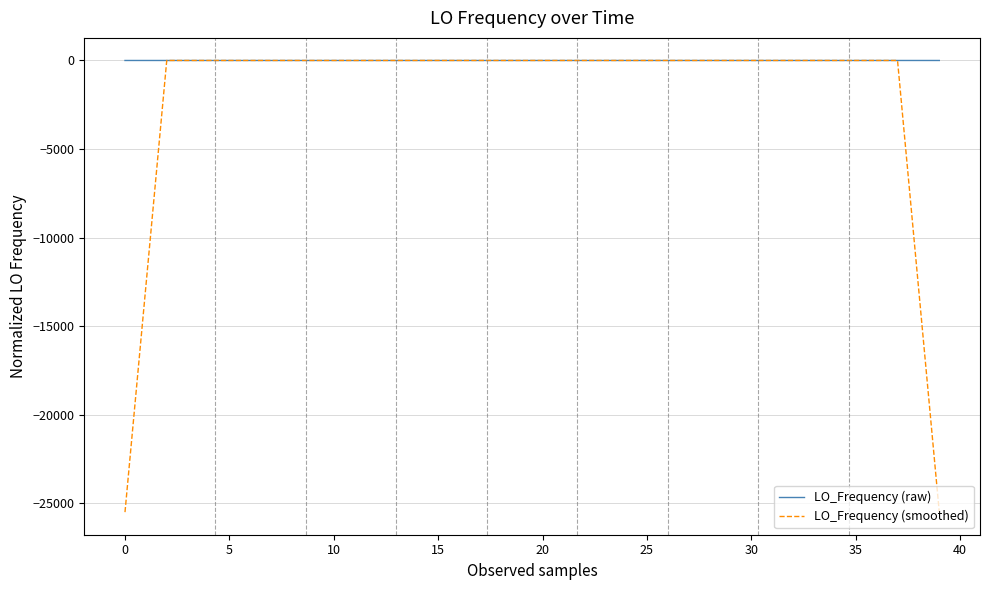

What is the lowest value of the LO_Frequency (smoothed) series?

-25512.7